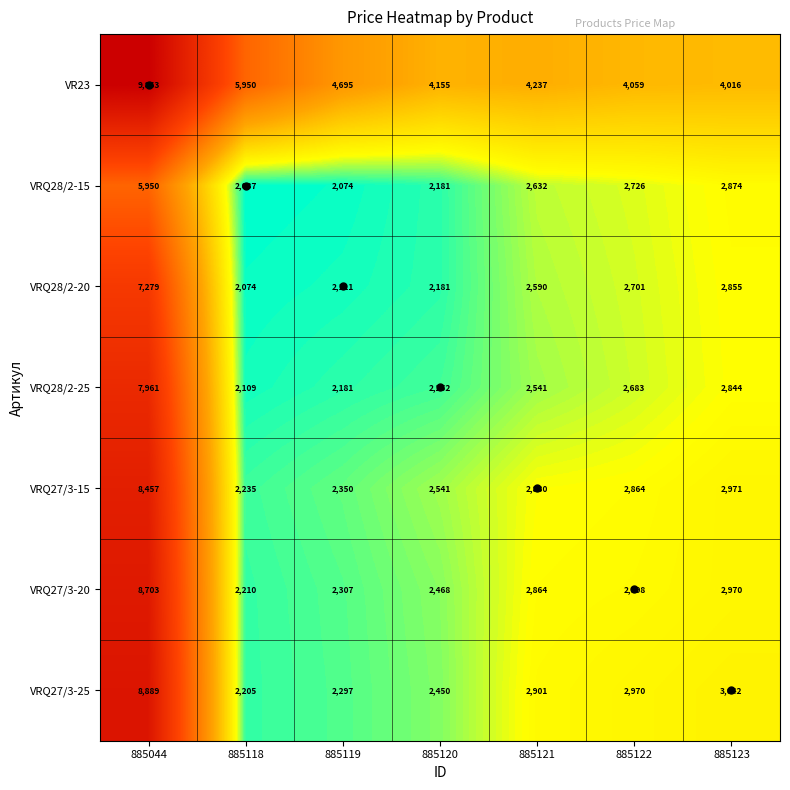

What is the minimum value shown in the chart?

2037